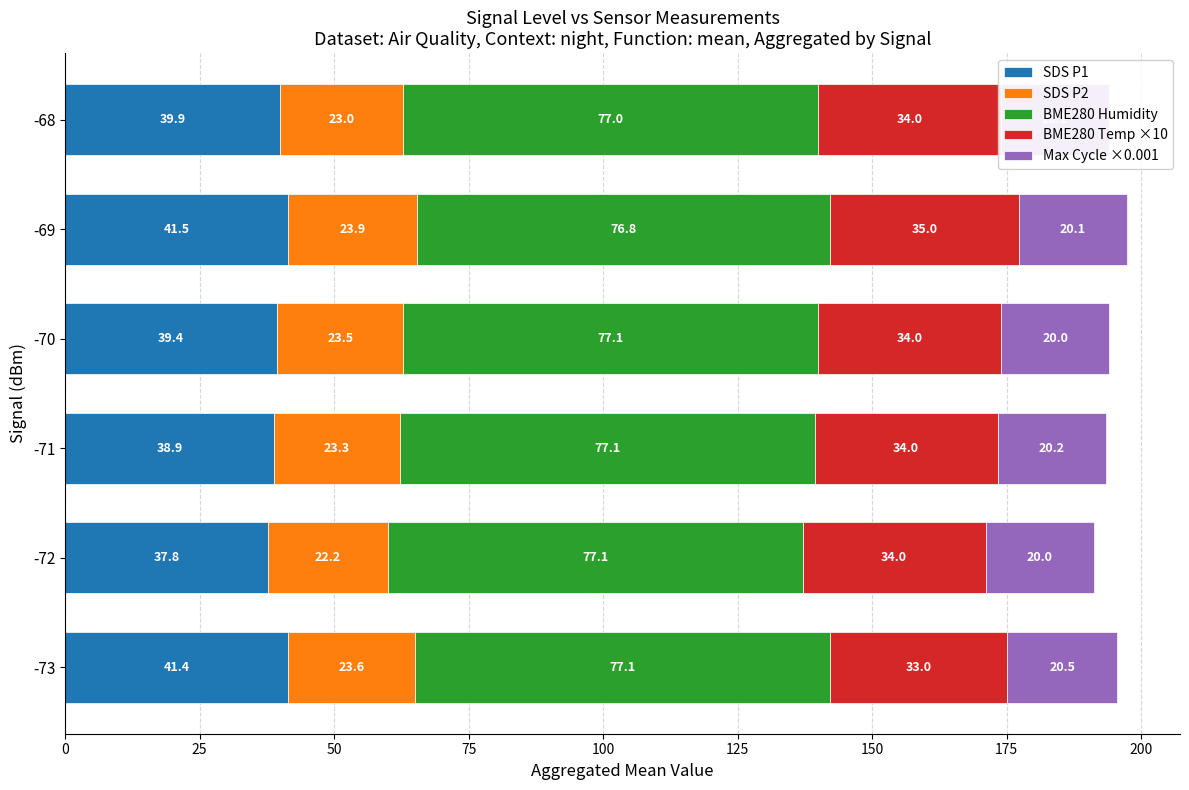

The SDS P1 series shows 41.4 at -73. True or false?

True